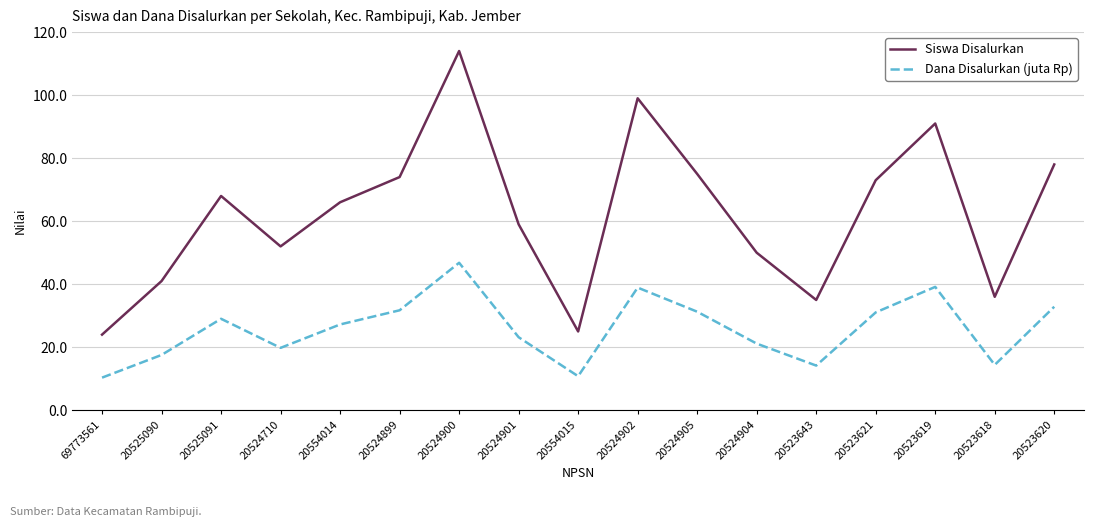

List the series in order of their peak value, lowest first.

Dana Disalurkan (juta Rp), Siswa Disalurkan